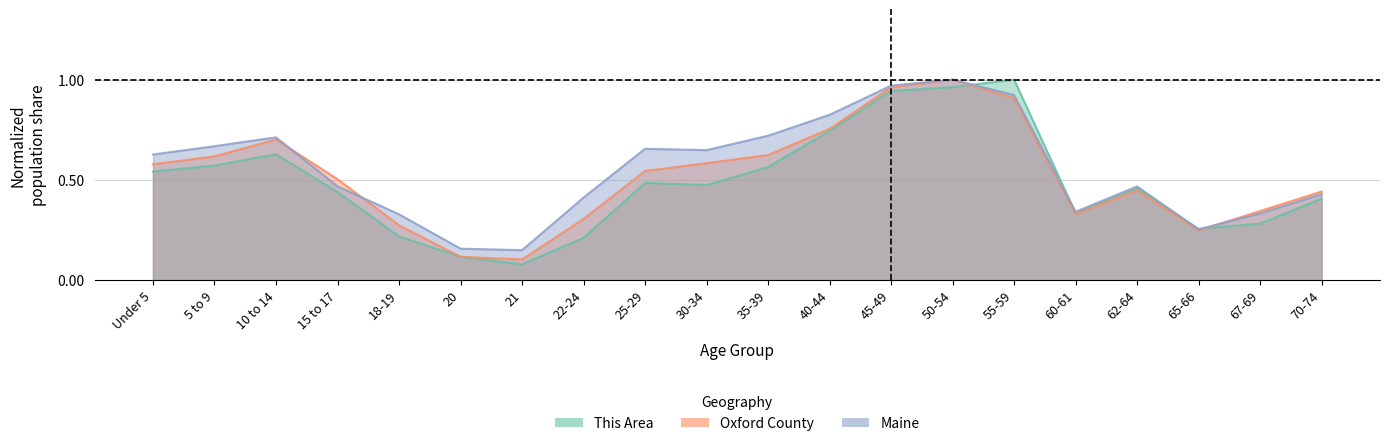

At how many categories does at least one series exceed 0?

20